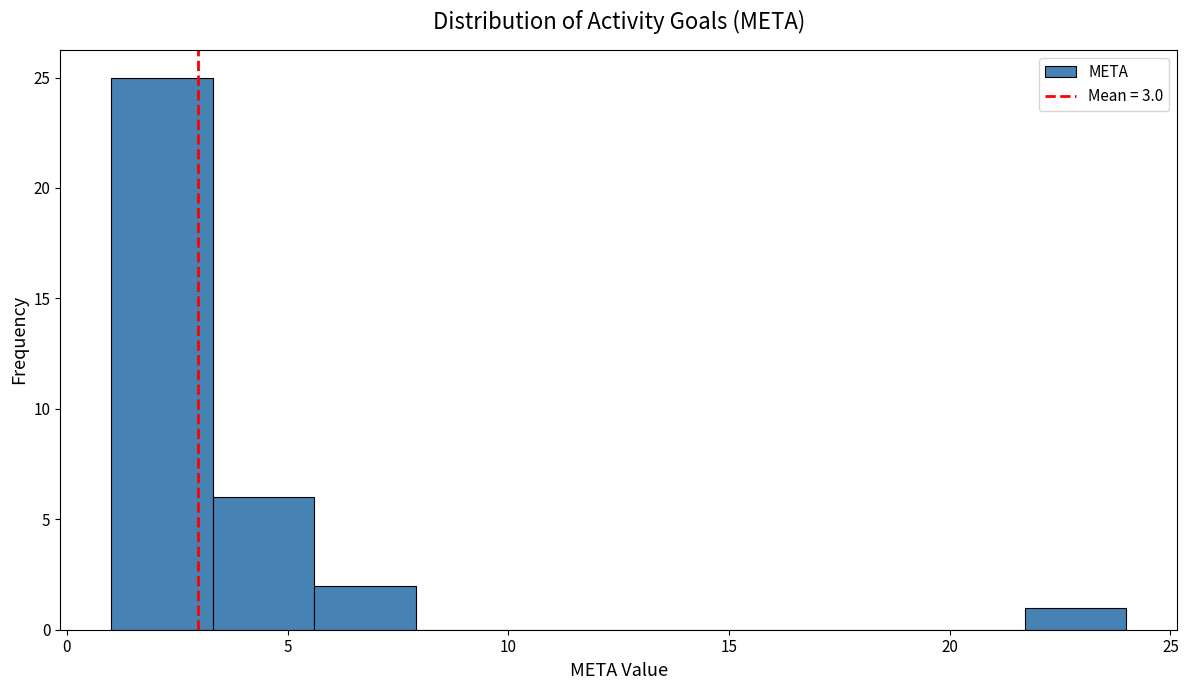

Reading left to right, list every bar in this chart as the range it spans on the x-axis followed by its height. Neither the bar edges nor the heights are printed on the chart, so give them approximately, as read against the axes.

1.0 to 3.3: 25
3.3 to 5.6: 6
5.6 to 7.9: 2
7.9 to 10.2: 0
10.2 to 12.5: 0
12.5 to 14.8: 0
14.8 to 17.1: 0
17.1 to 19.4: 0
19.4 to 21.7: 0
21.7 to 24.0: 1